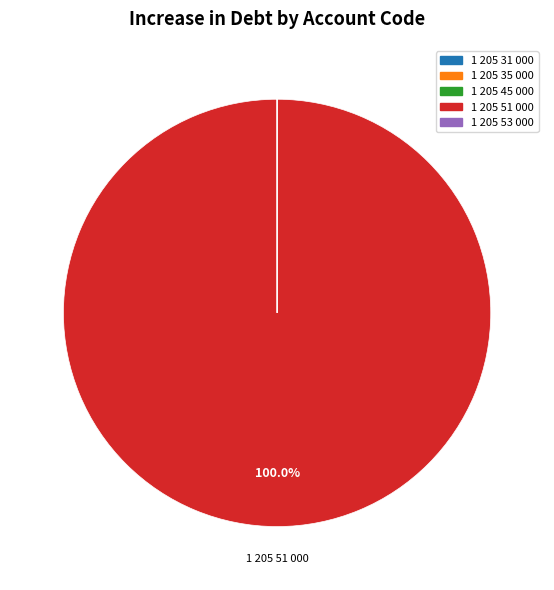

Which category accounts for the majority?

1 205 51 000